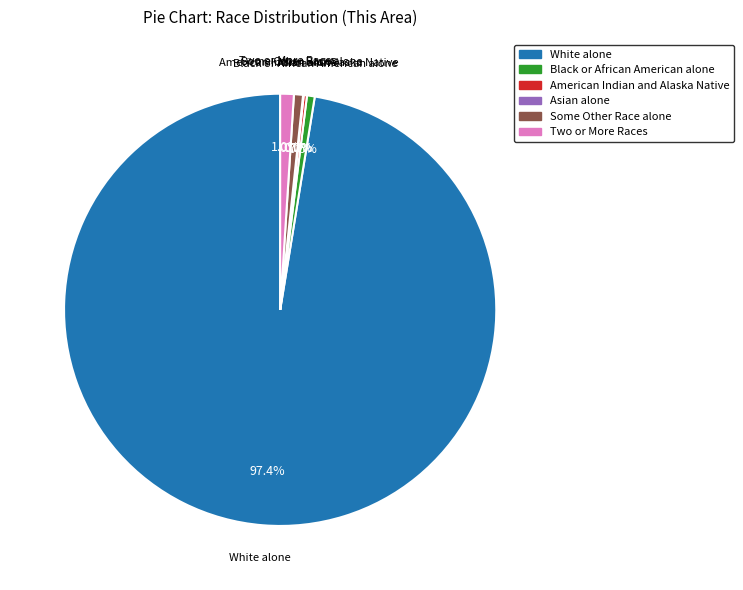

What portion of the pie excludes Two or More Races?

99.0%